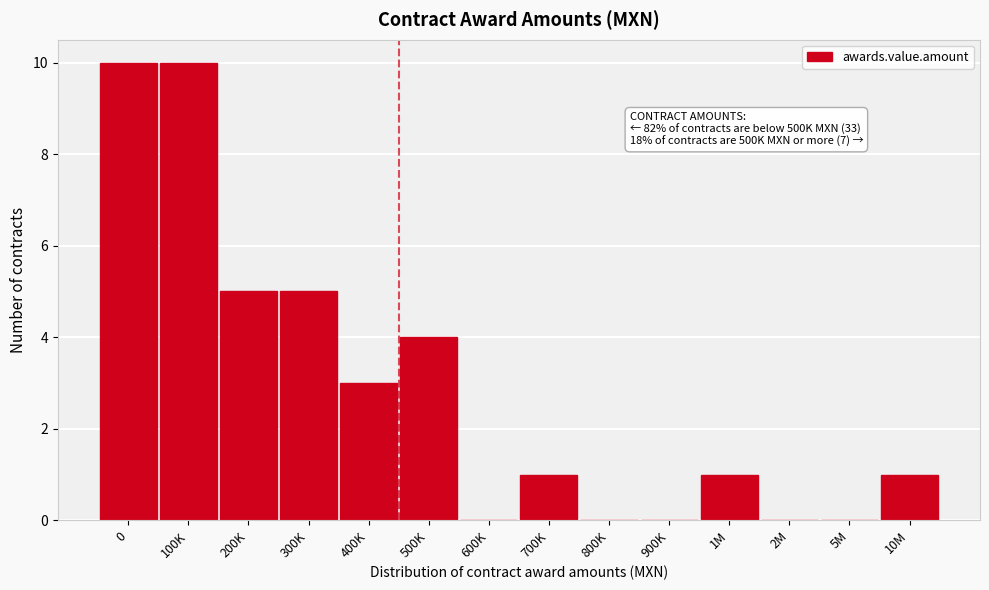

Reading left to right, list all the values displayed in this chart.

0=10	100K=10	200K=5	300K=5	400K=3	500K=4	600K=0	700K=1	800K=0	900K=0	1M=1	2M=0	5M=0	10M=1